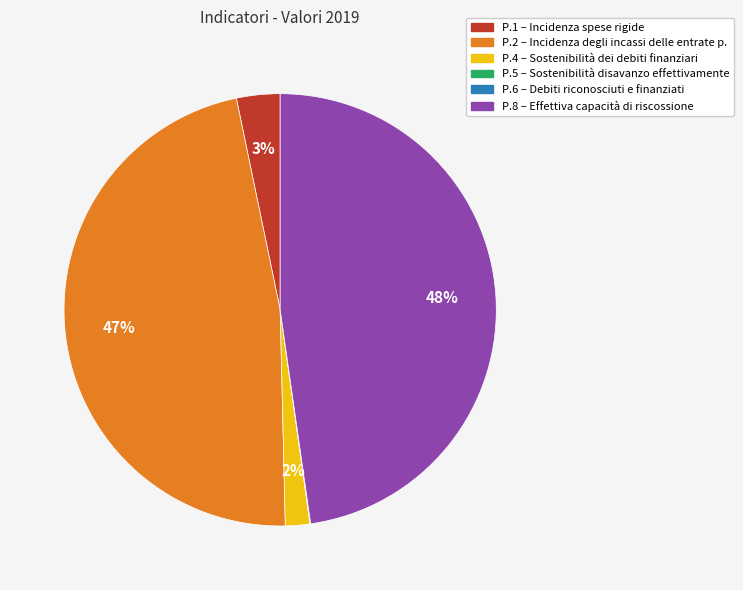

Which category has the biggest portion of the pie?

P.8